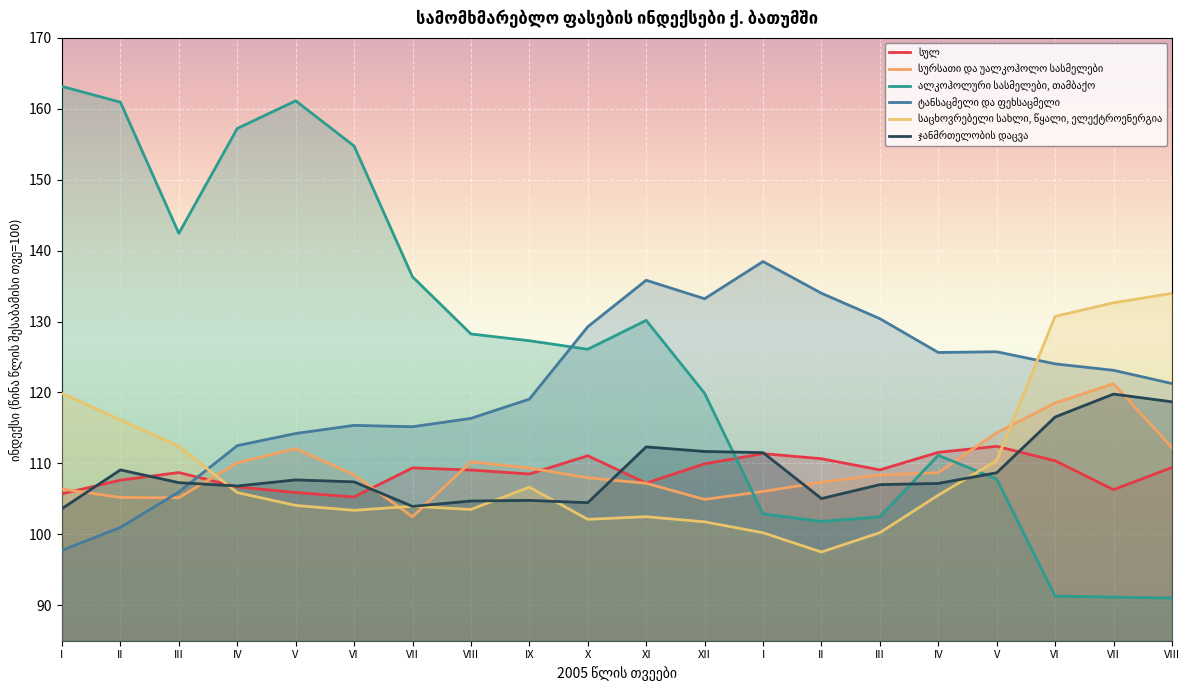

At which category does ალკოჰოლური სასმელები, თამბაქო reach its first local peak?

V